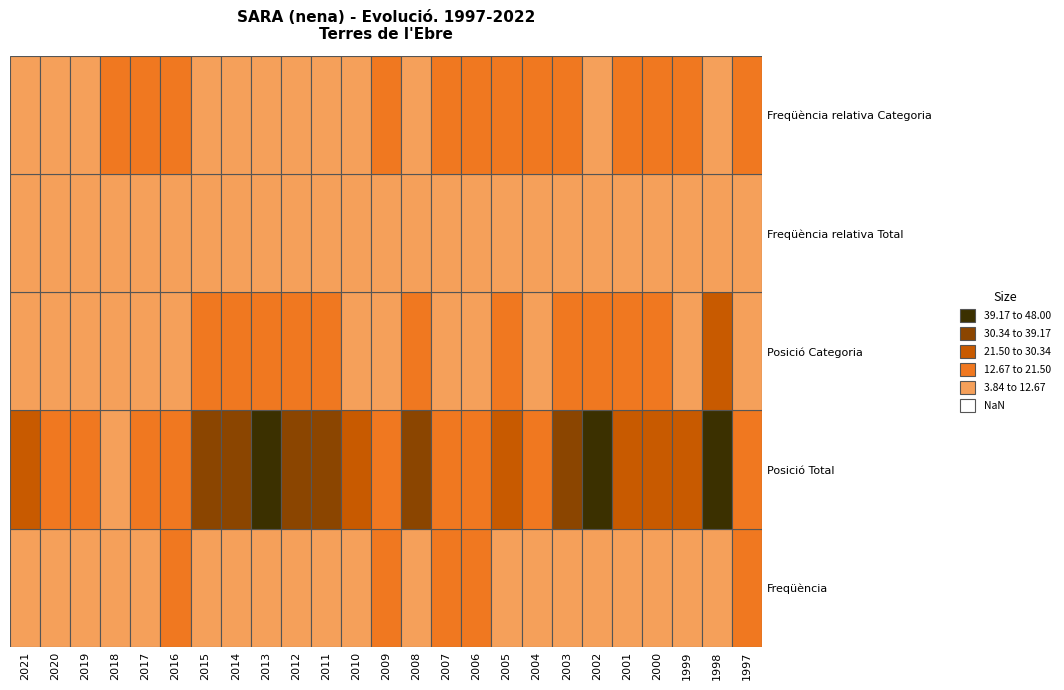

At which category is the sum across all series the highest?

1998